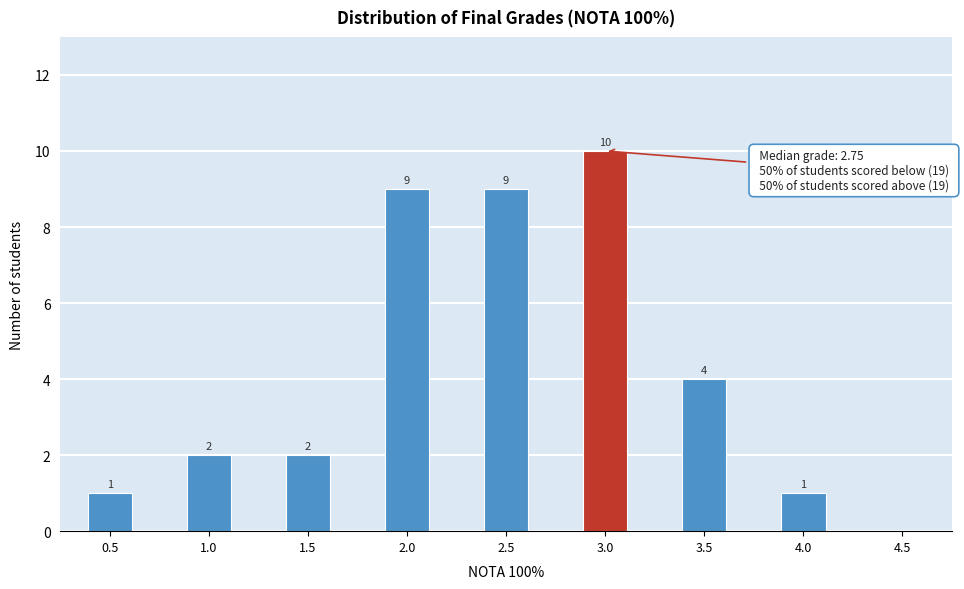

Reading left to right, transcribe all the data shown in this chart.

0.5=1	1.0=2	1.5=2	2.0=9	2.5=9	3.0=10	3.5=4	4.0=1	4.5=0